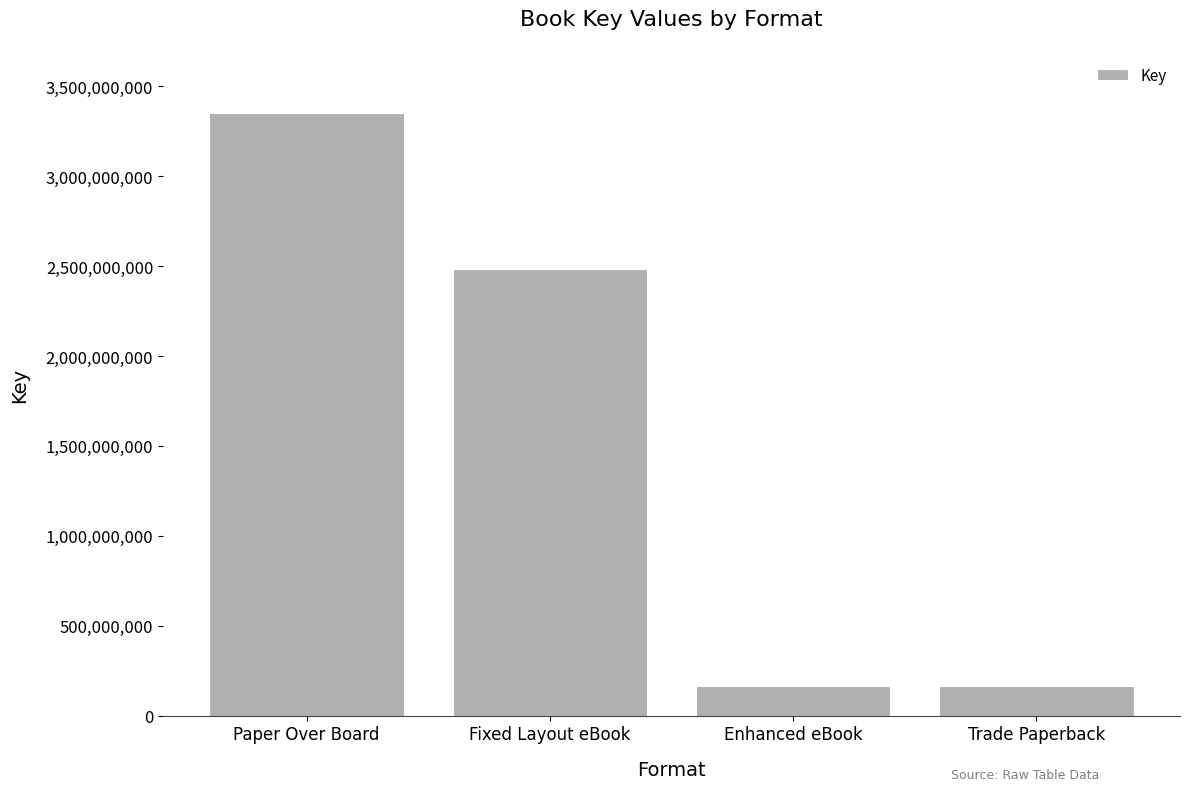

What is the label of the 2nd bar from the left?

Fixed Layout eBook